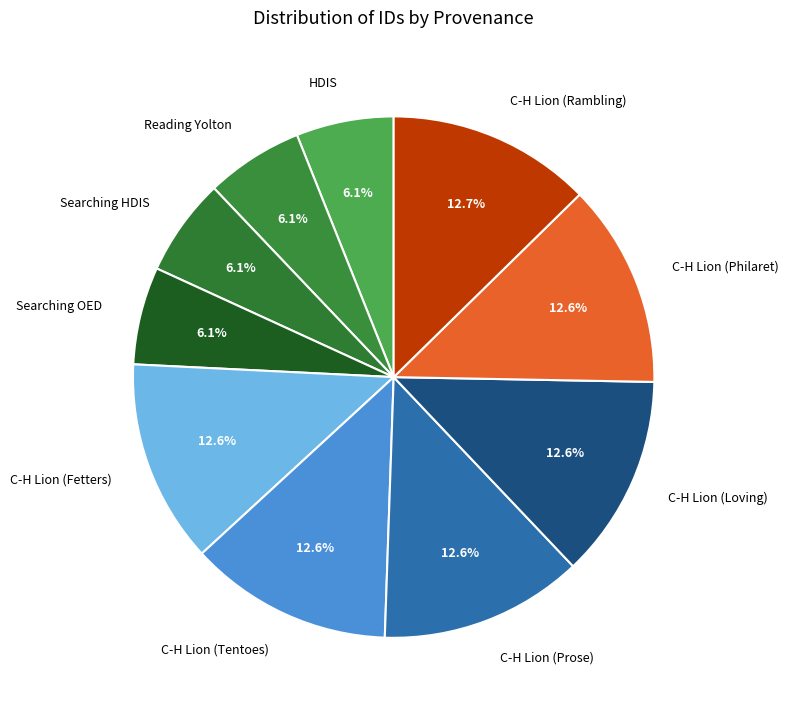

How many segments does this pie chart have?

10